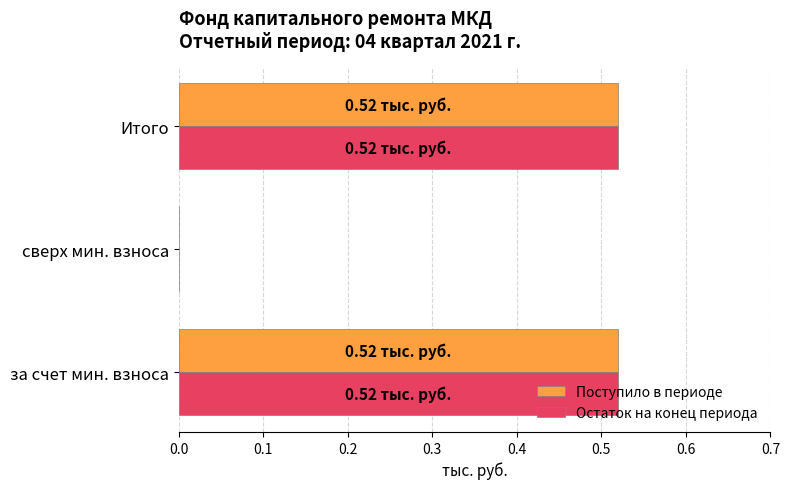

What is the sum of all Поступило в периоде values?

1.0